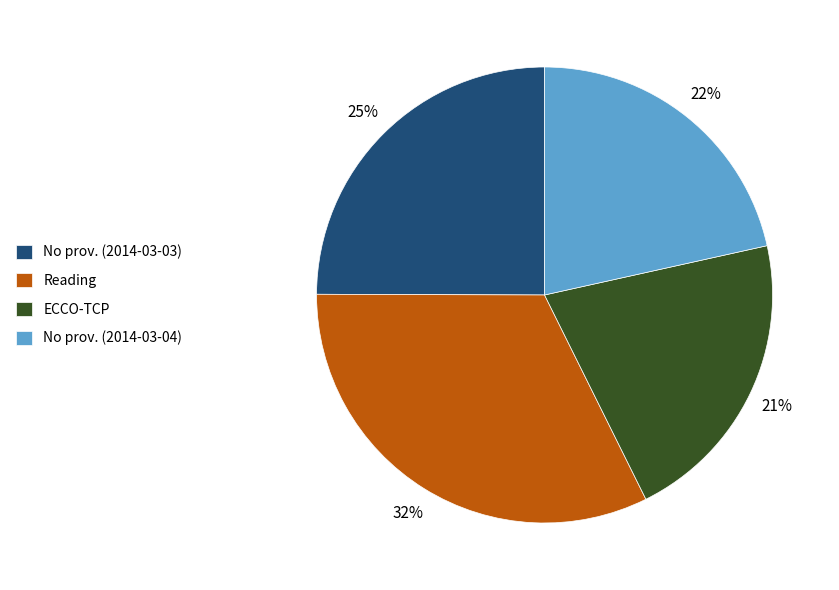

Is there a majority slice in this chart?

No